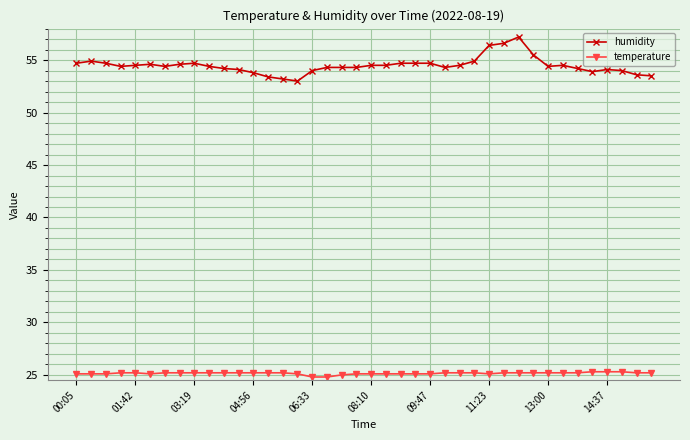

What is the average value of the temperature series?

25.2